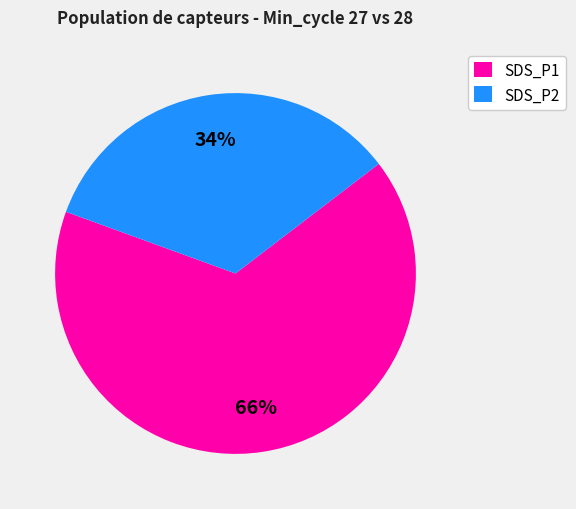

Count the number of slices in the pie.

2